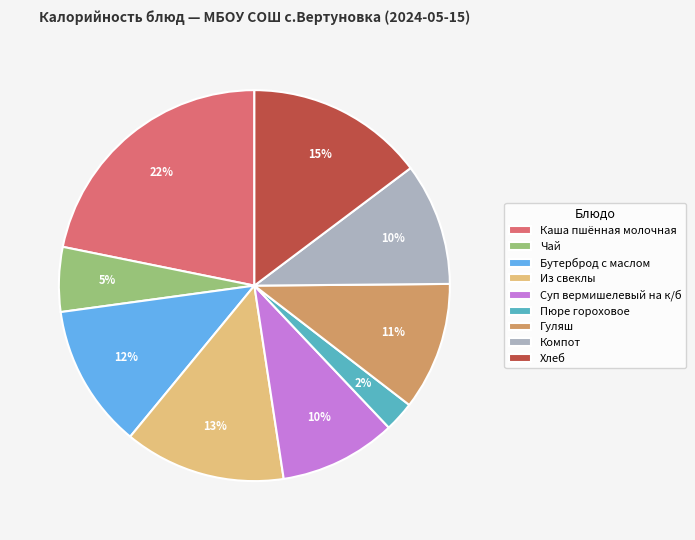

To the nearest percent, what is the combined percentage of Гуляш and Пюре гороховое?

13%